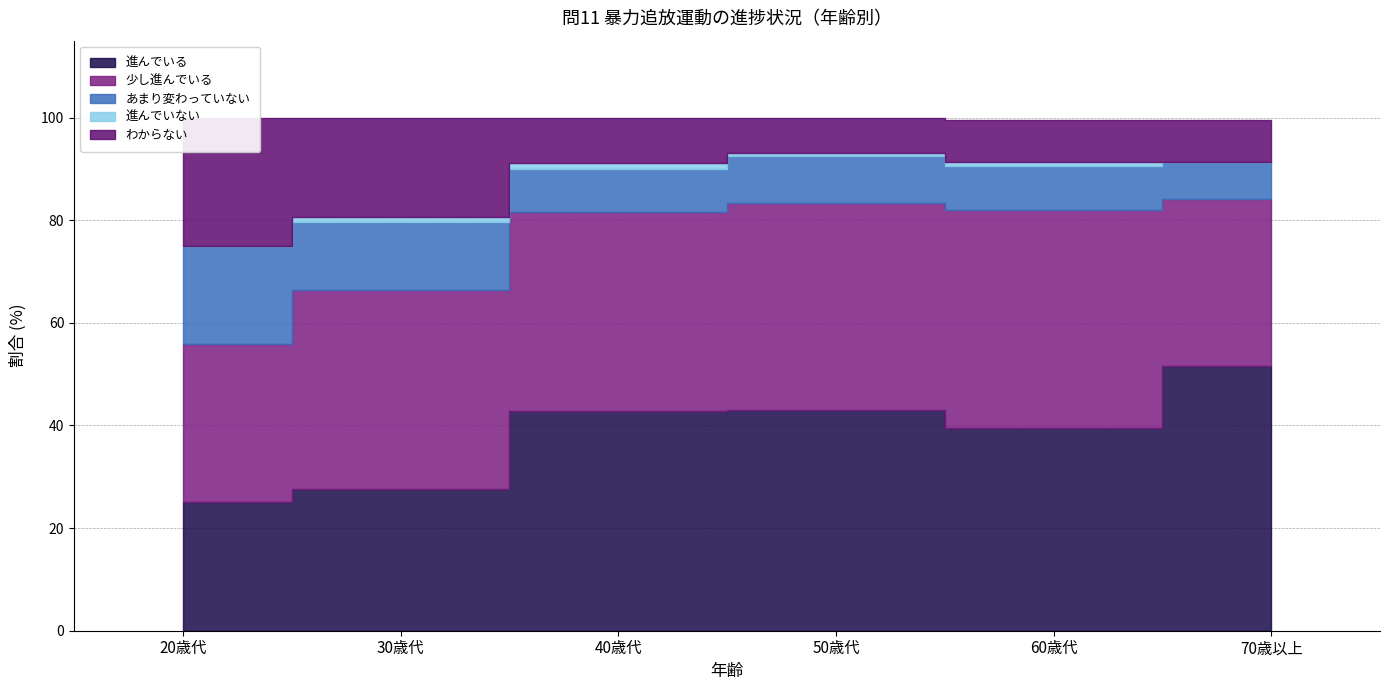

At how many categories does at least one series exceed 11?

6